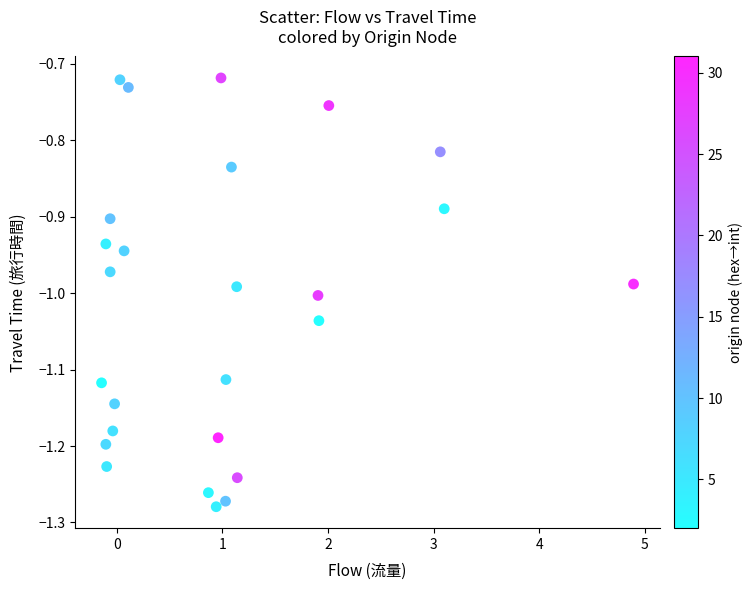

What is the range of X values (max minus min)?

5.0